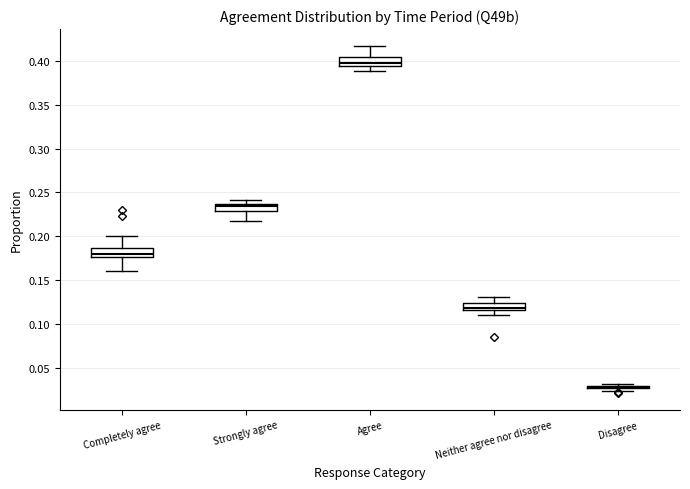

Reading left to right, read every box against the y-axis: the position of its median line, the range the box covers, and the ends of its whiskers. The values are not printed on the chart, so give them approximately, as read against the axis.

Completely agree: median 0.180, box 0.175 to 0.185, whiskers 0.160 to 0.200
Strongly agree: median 0.235 (just below the box's upper edge), box 0.230 to 0.235, whiskers 0.220 to 0.240
Agree: median 0.400, box 0.395 to 0.405, whiskers 0.390 to 0.415
Neither agree nor disagree: median 0.120, box 0.115 to 0.125, whiskers 0.110 to 0.130
Disagree: box collapsed to a line at 0.030, whiskers 0.025 to 0.030